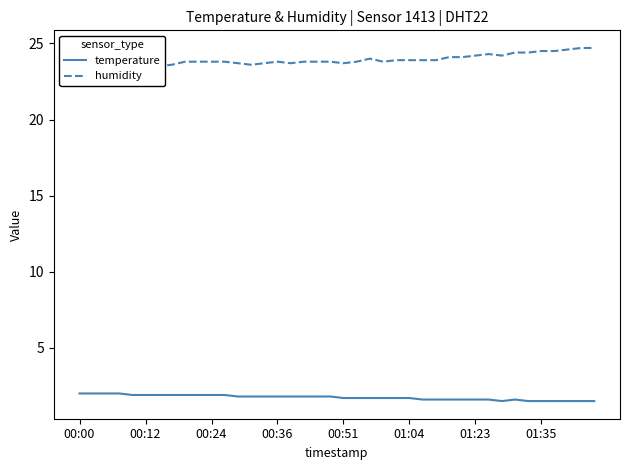

True or false: humidity and temperature cross at least once.

False